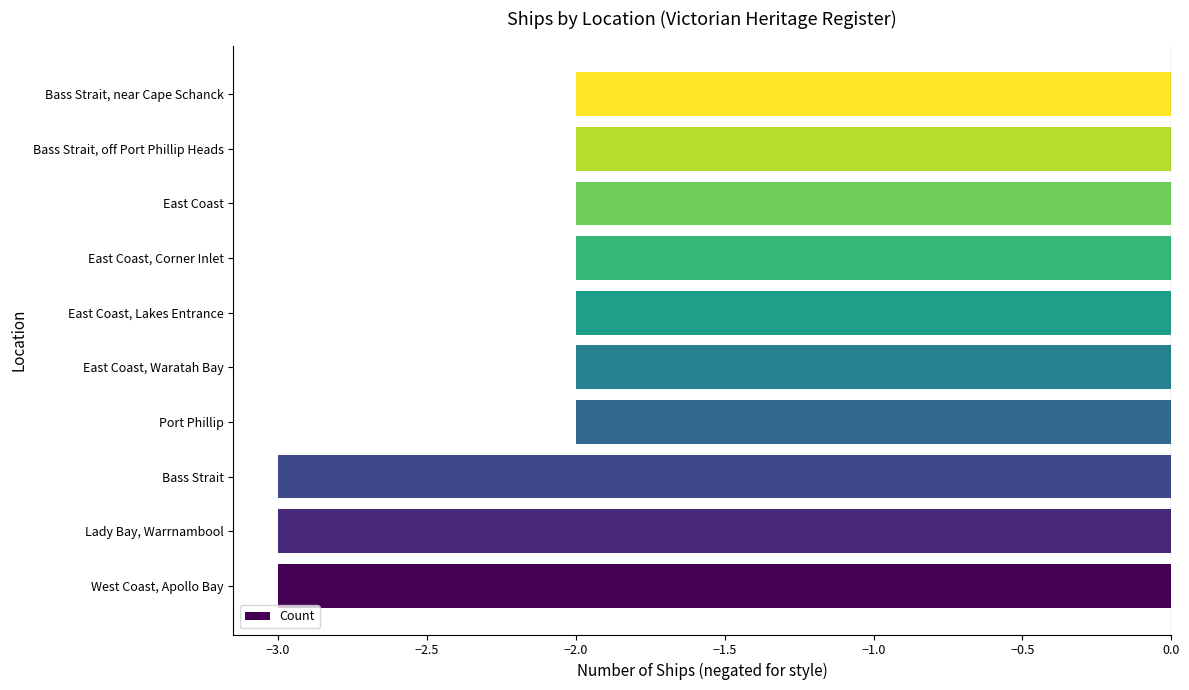

Reading bottom to top, extract all data points from this chart.

West Coast, Apollo Bay=-3	Lady Bay, Warrnambool=-3	Bass Strait=-3	Port Phillip=-2	East Coast, Waratah Bay=-2	East Coast, Lakes Entrance=-2	East Coast, Corner Inlet=-2	East Coast=-2	Bass Strait, off Port Phillip Heads=-2	Bass Strait, near Cape Schanck=-2